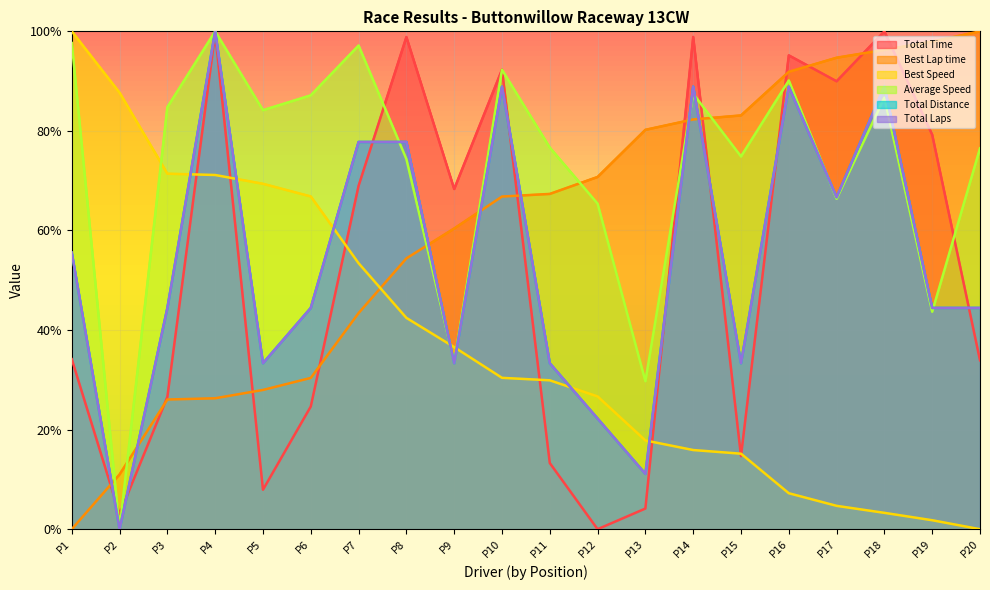

The value of Best Lap time at P15 is 83.1. True or false?

True